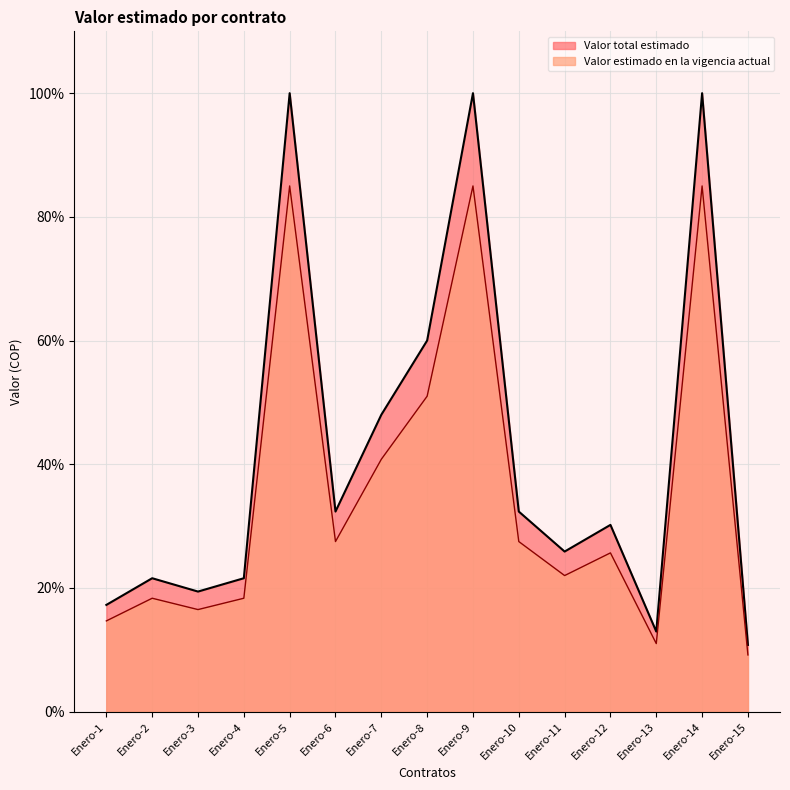

At which category does the chart reach its peak across all series?

Enero-5